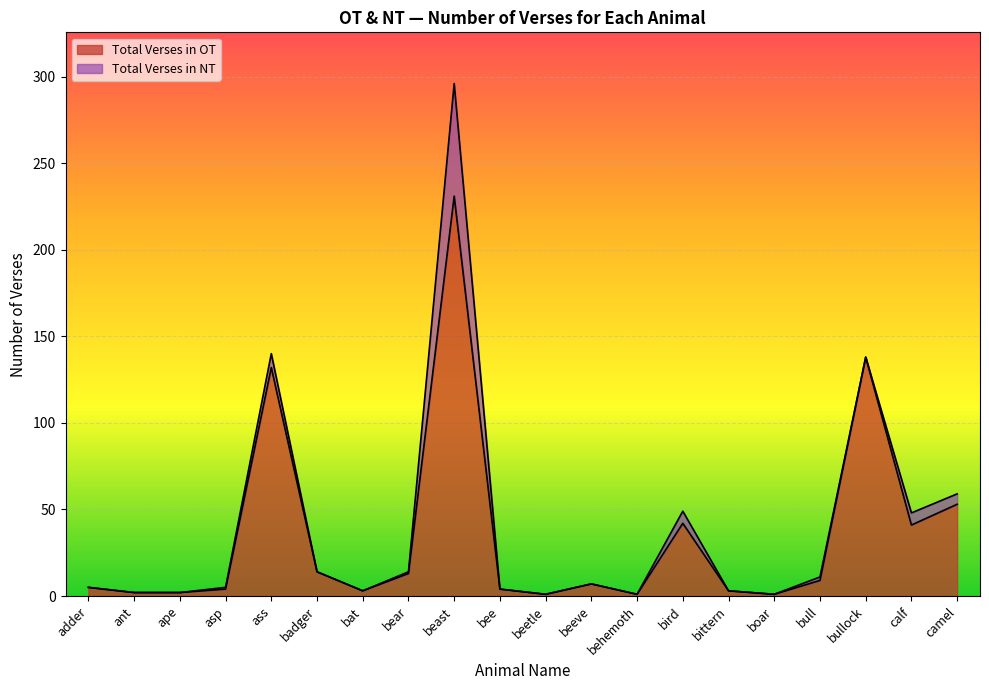

Where is the first local minimum?

bat